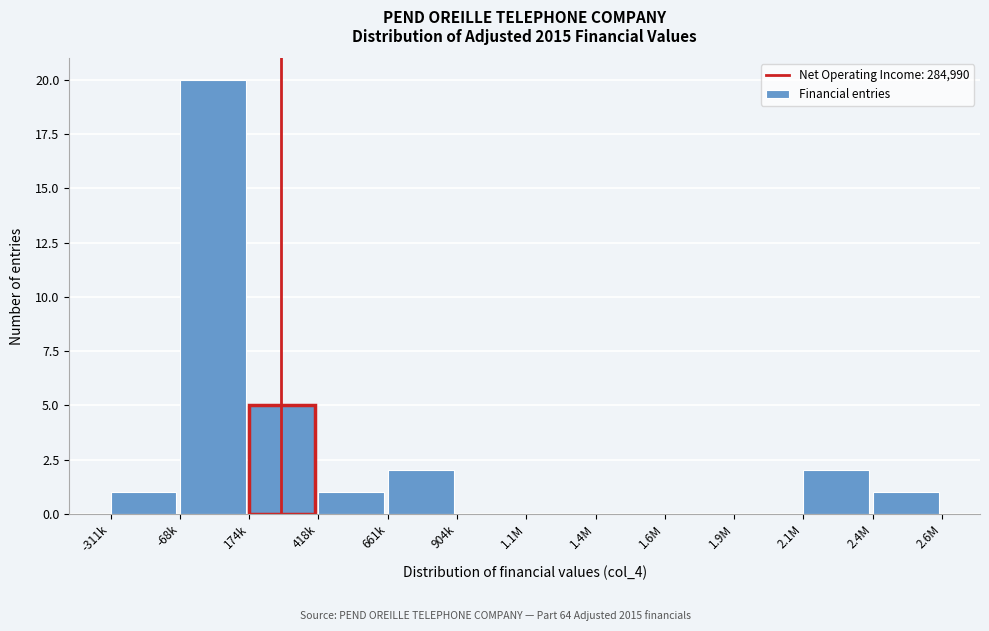

Reading left to right, extract all data points from this chart.

-311k=1	-68k=20	174k=5	418k=1	661k=2	904k=0	1.1M=0	1.4M=0	1.6M=0	1.9M=0	2.1M=2	2.4M=1